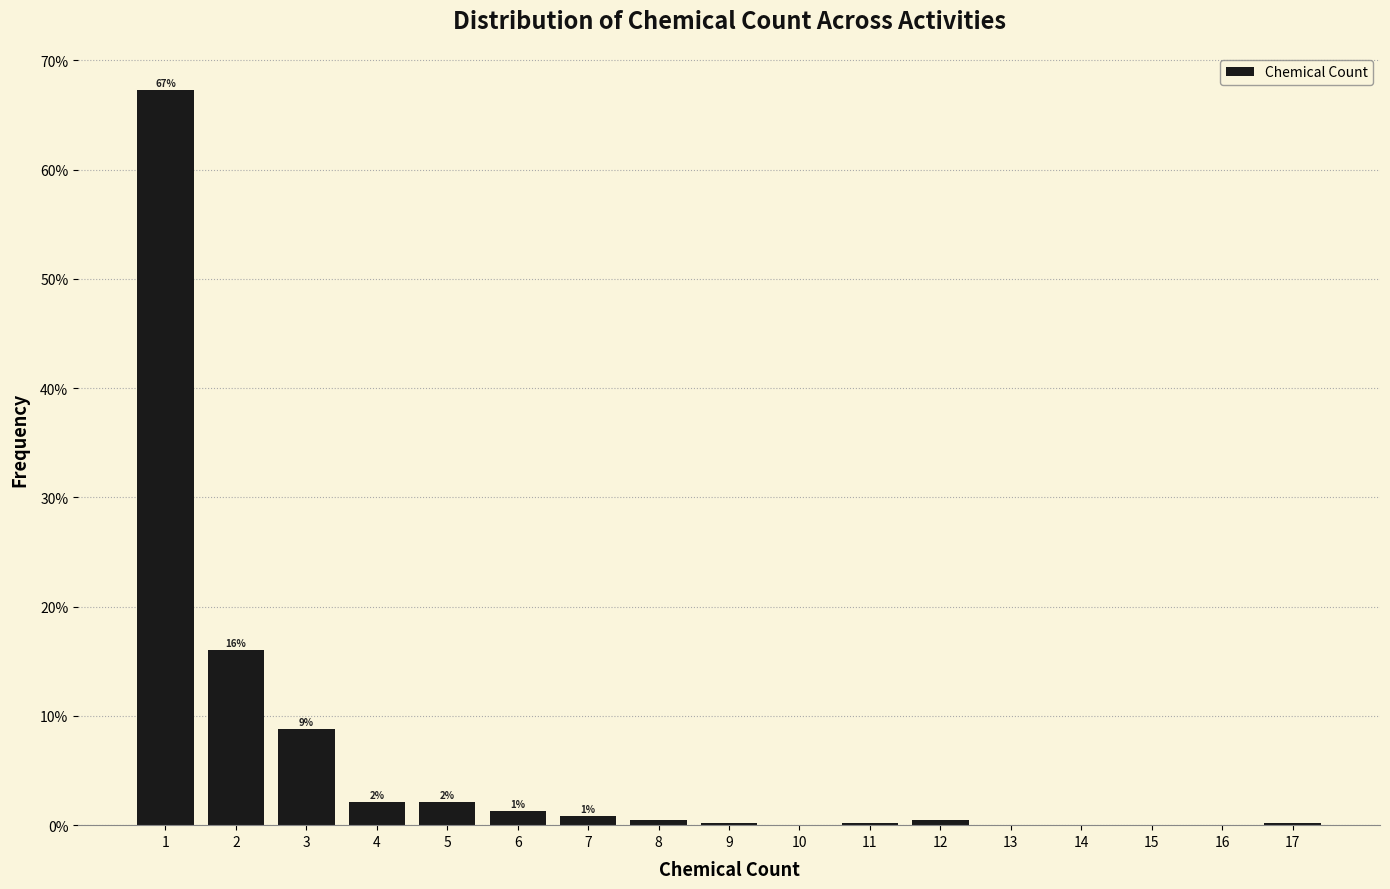

Which range on the x-axis has the tallest bar?

0.5 to 1.5